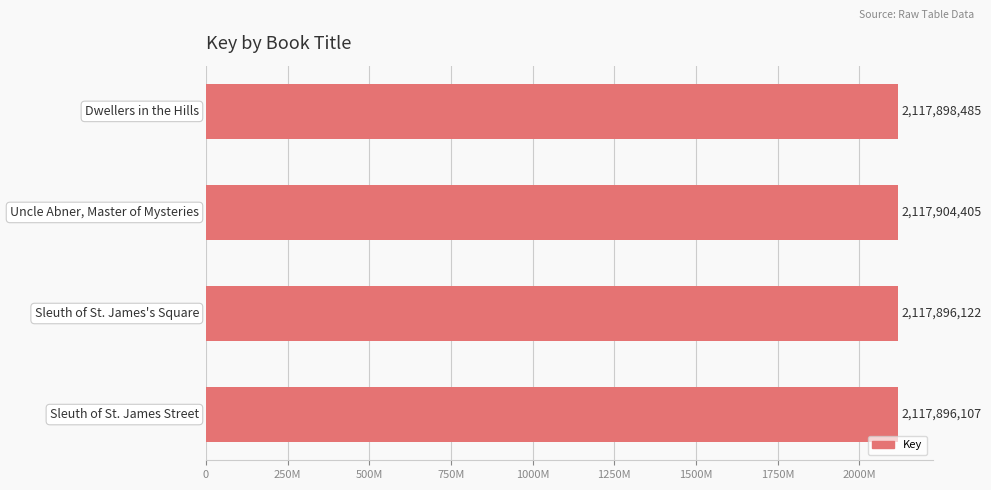

Are the bars horizontal?

Yes